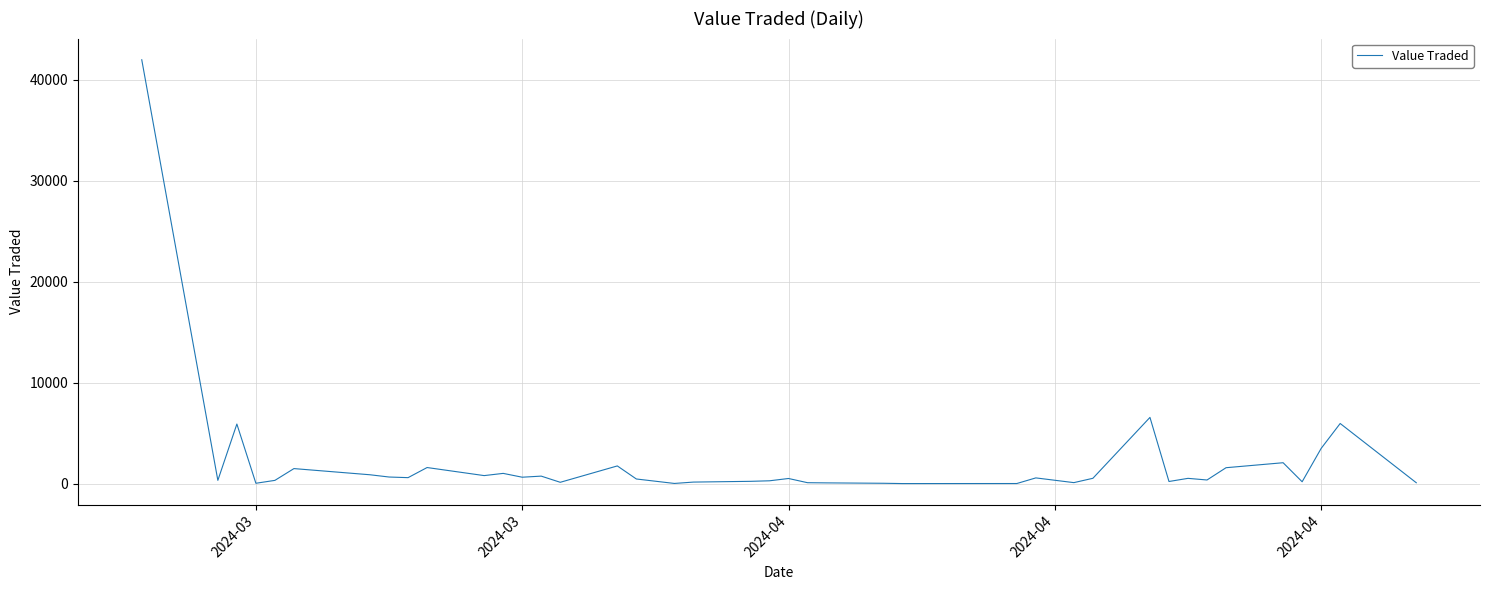

What is the greatest value displayed?

41996